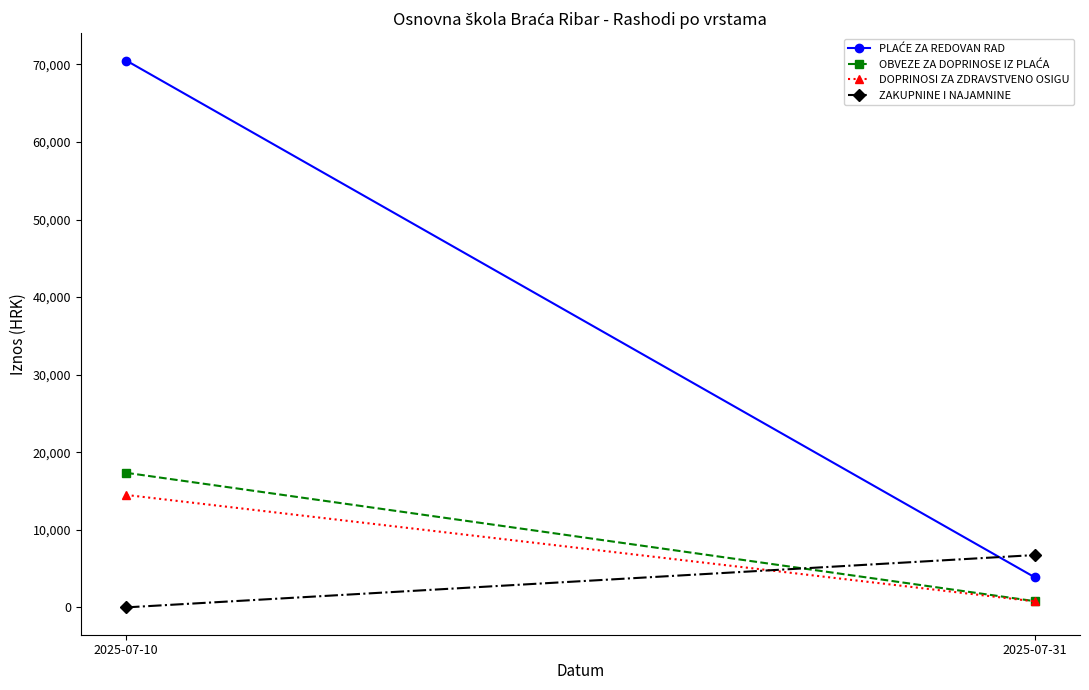

How many data points in DOPRINOSI ZA ZDRAVSTVENO OSIGU are less than 14494?

1